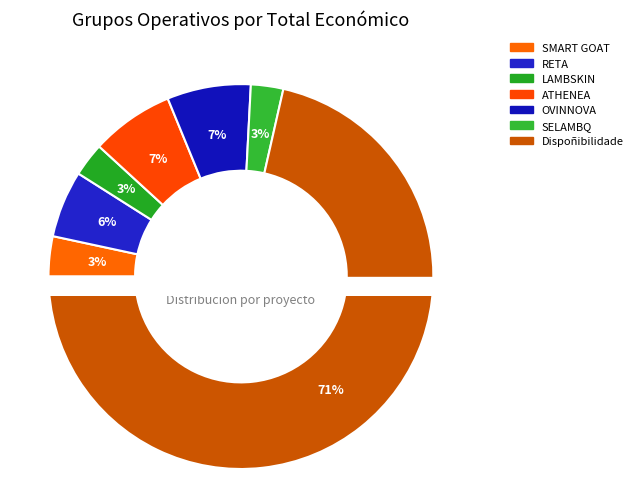

How many segments does this pie chart have?

7